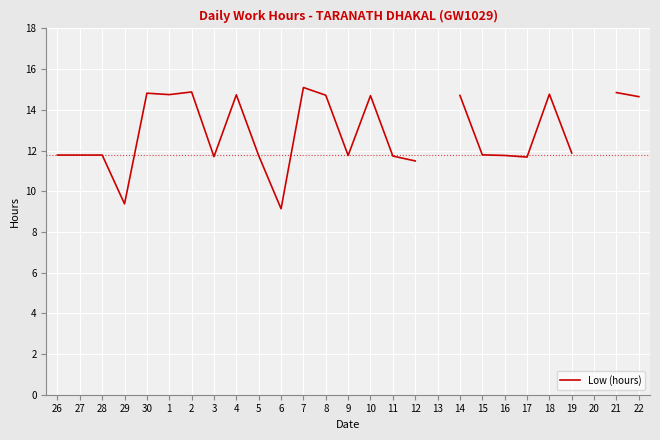

How many values are below 11?

2